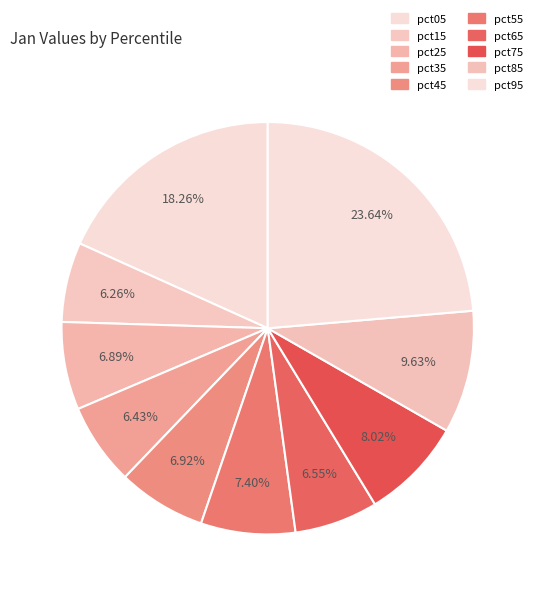

To the nearest percent, what is the difference between the largest and smallest slice percentages?

17%